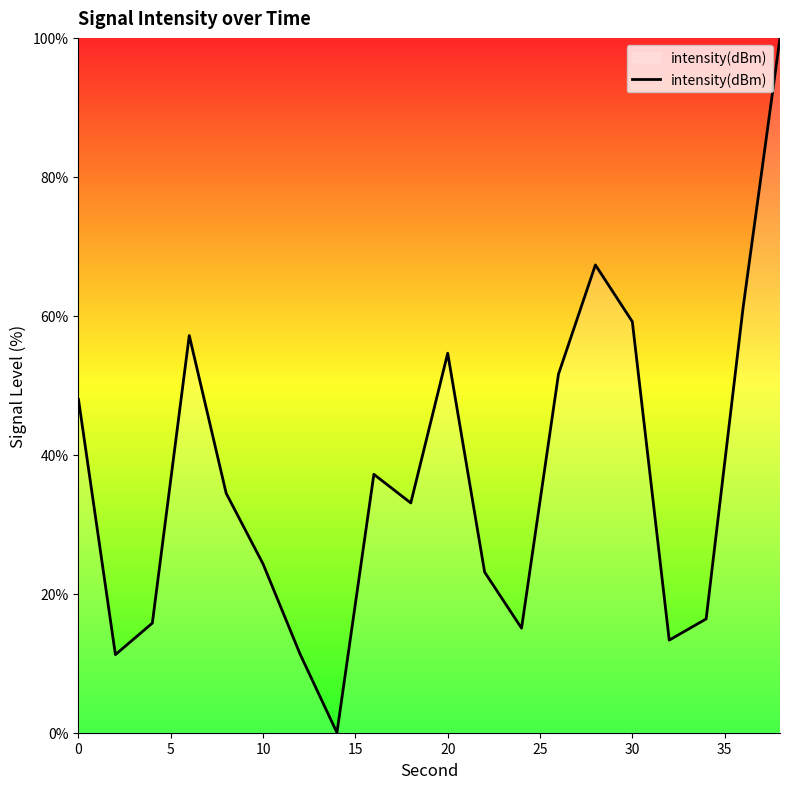

What is the maximum value shown in the chart?

100.0